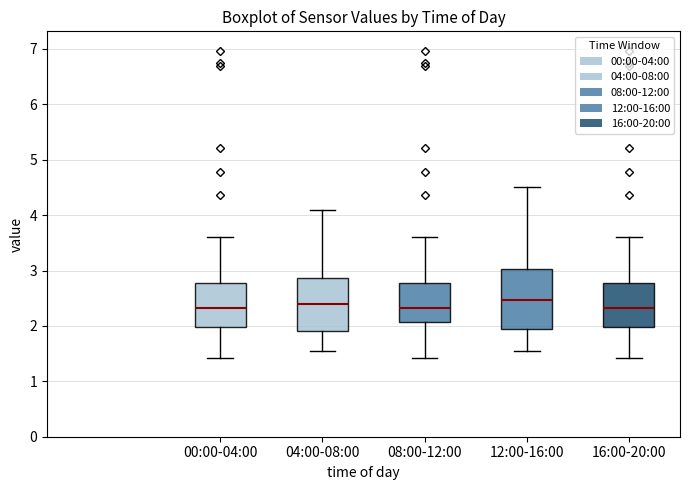

Reading left to right, transcribe this box plot: for each box, give where its median line is, the range the box spans, and where its two whiskers end, as read against the y-axis. The values are not printed on the chart, so give them approximately, as read against the axis.

00:00-04:00: median 2.3, box 2.0 to 2.8, whiskers 1.4 to 3.6
04:00-08:00: median 2.4, box 1.9 to 2.9, whiskers 1.6 to 4.1
08:00-12:00: median 2.3, box 2.1 to 2.8, whiskers 1.4 to 3.6
12:00-16:00: median 2.5, box 1.9 to 3.0, whiskers 1.6 to 4.5
16:00-20:00: median 2.3, box 2.0 to 2.8, whiskers 1.4 to 3.6